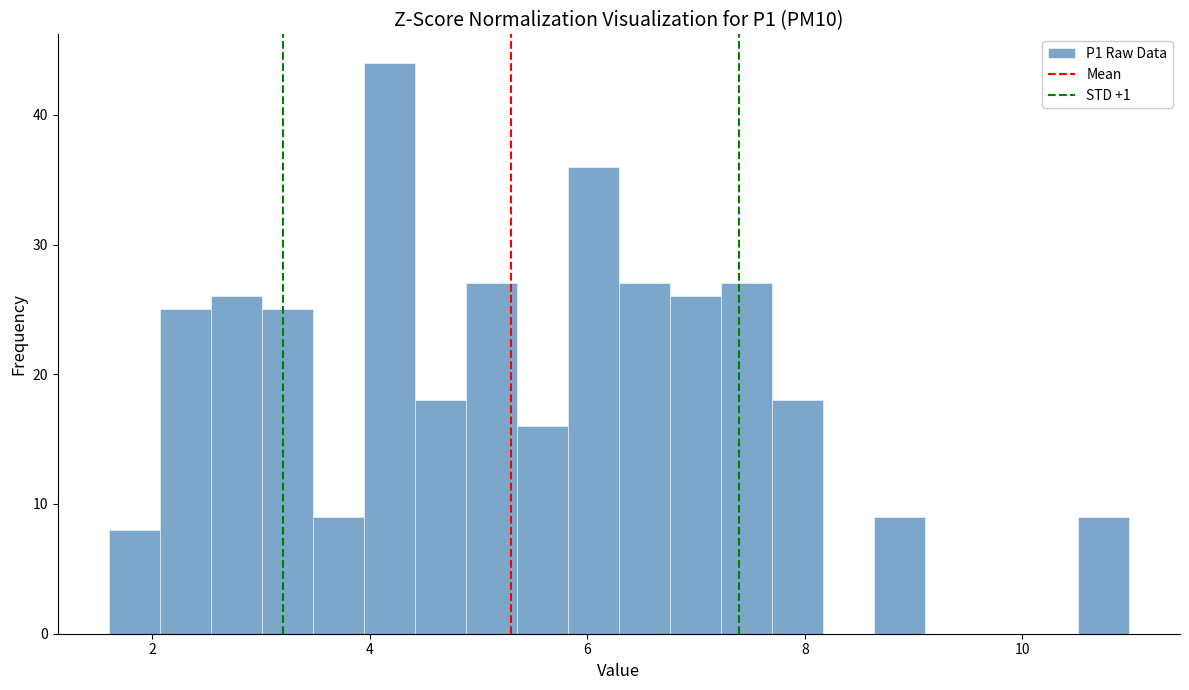

Around what value on the x-axis is the tallest bar? Give the approximate position of its centre, as read against the axis.

4.2